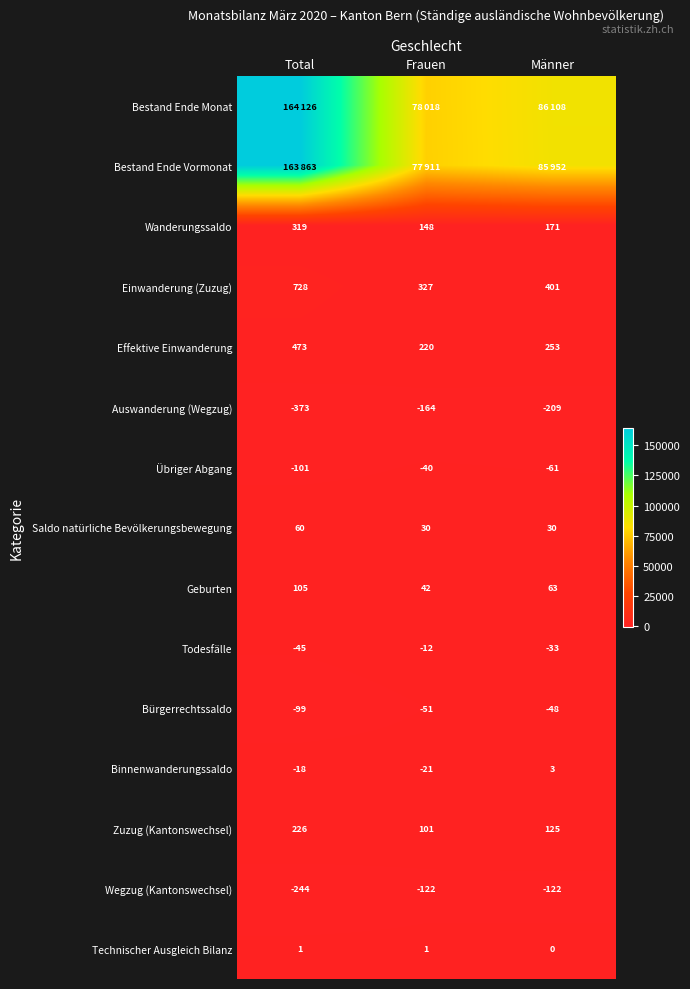

Read the Effektive Einwanderung value at Männer, to the nearest 50.

250